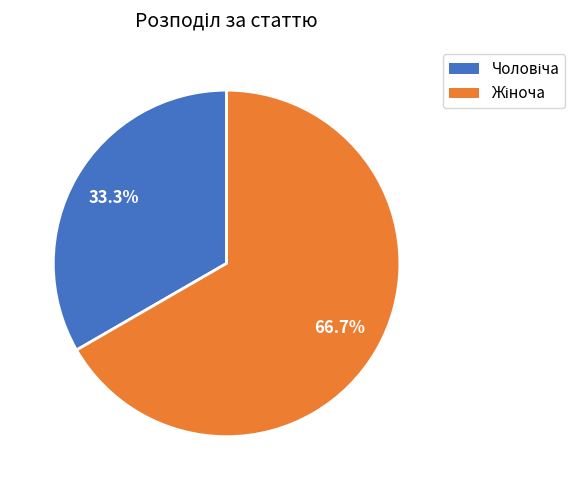

Which slice is the smallest?

Чоловіча